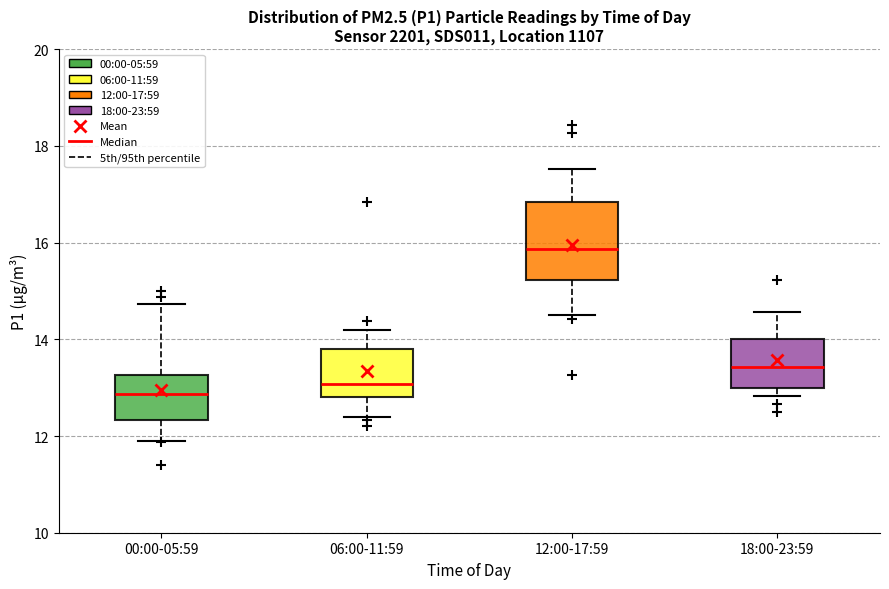

Comparing the boxes themselves (not the whiskers), which one is the tallest?

12:00-17:59